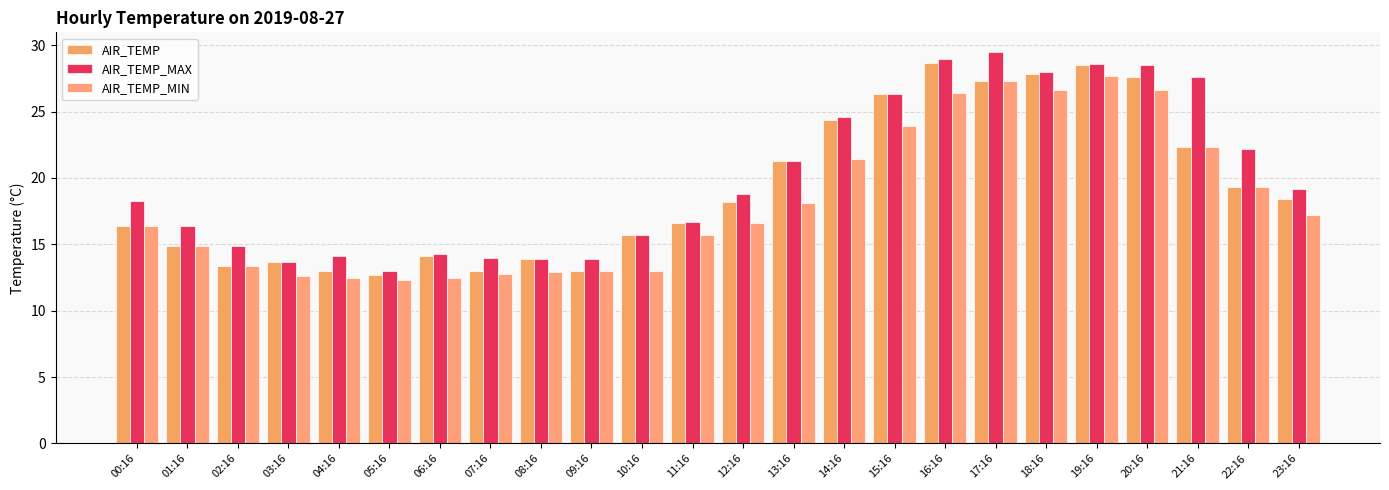

Is it true that AIR_TEMP_MAX equals 13.7 at 03:16?

True